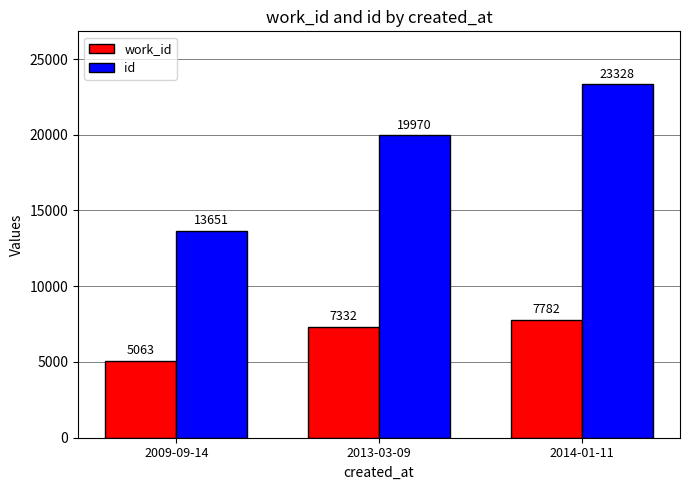

How many categories are shown in the chart?

3